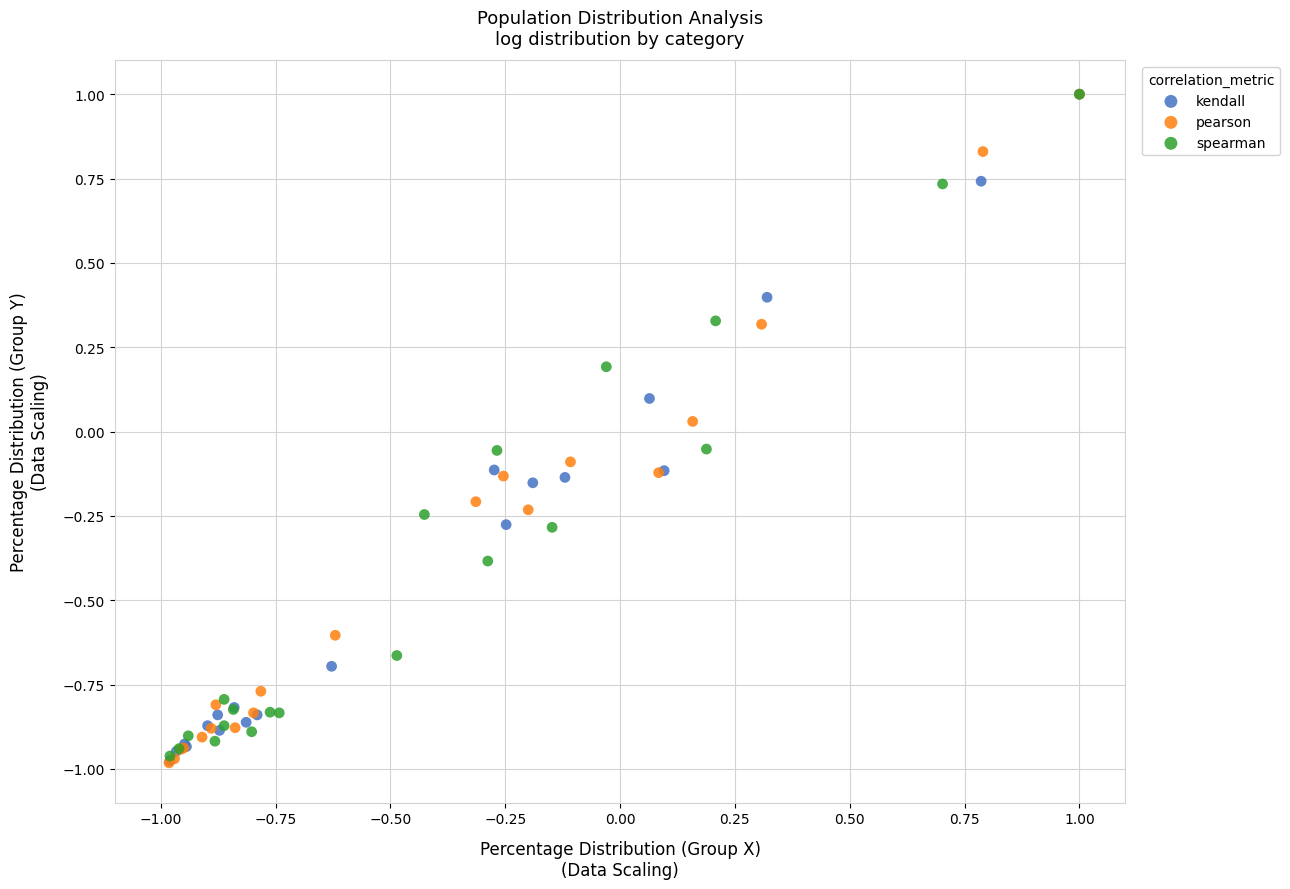

What are all the series names shown in the legend?

kendall, pearson, spearman